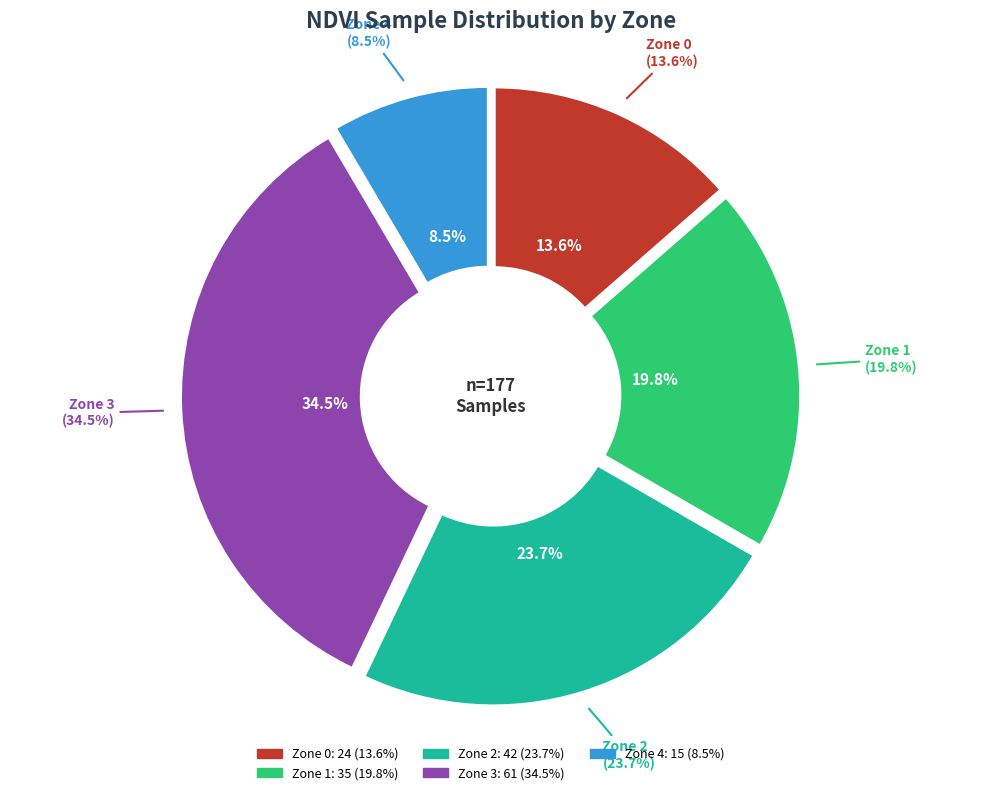

What is the change in value from Zone 0 to Zone 1?

+11